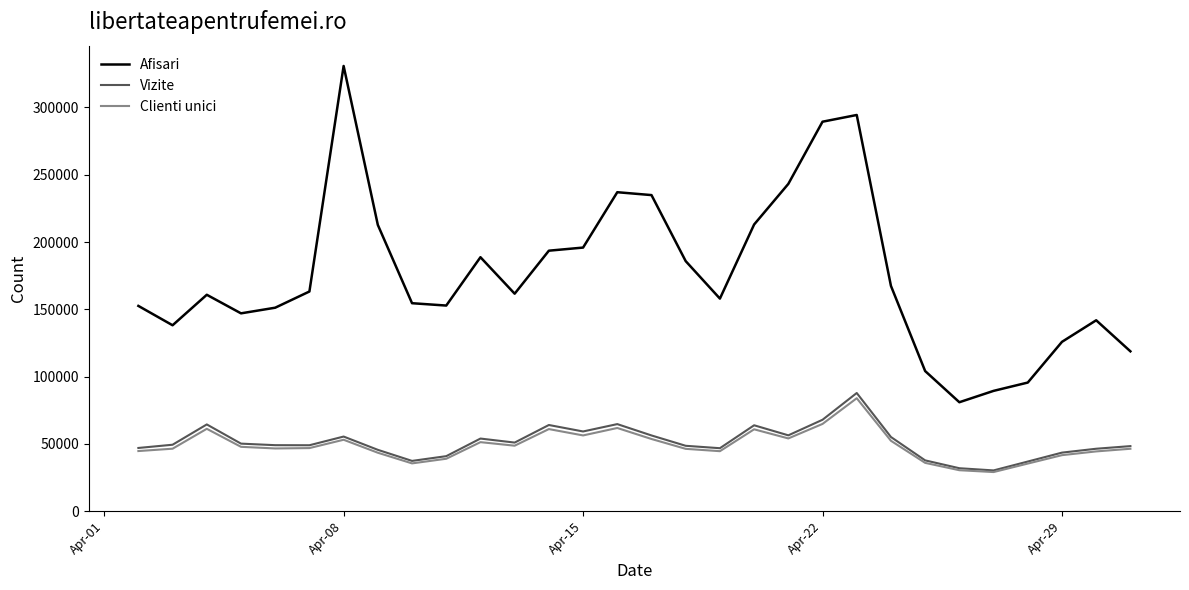

Which series has the widest spread of values?

Afisari